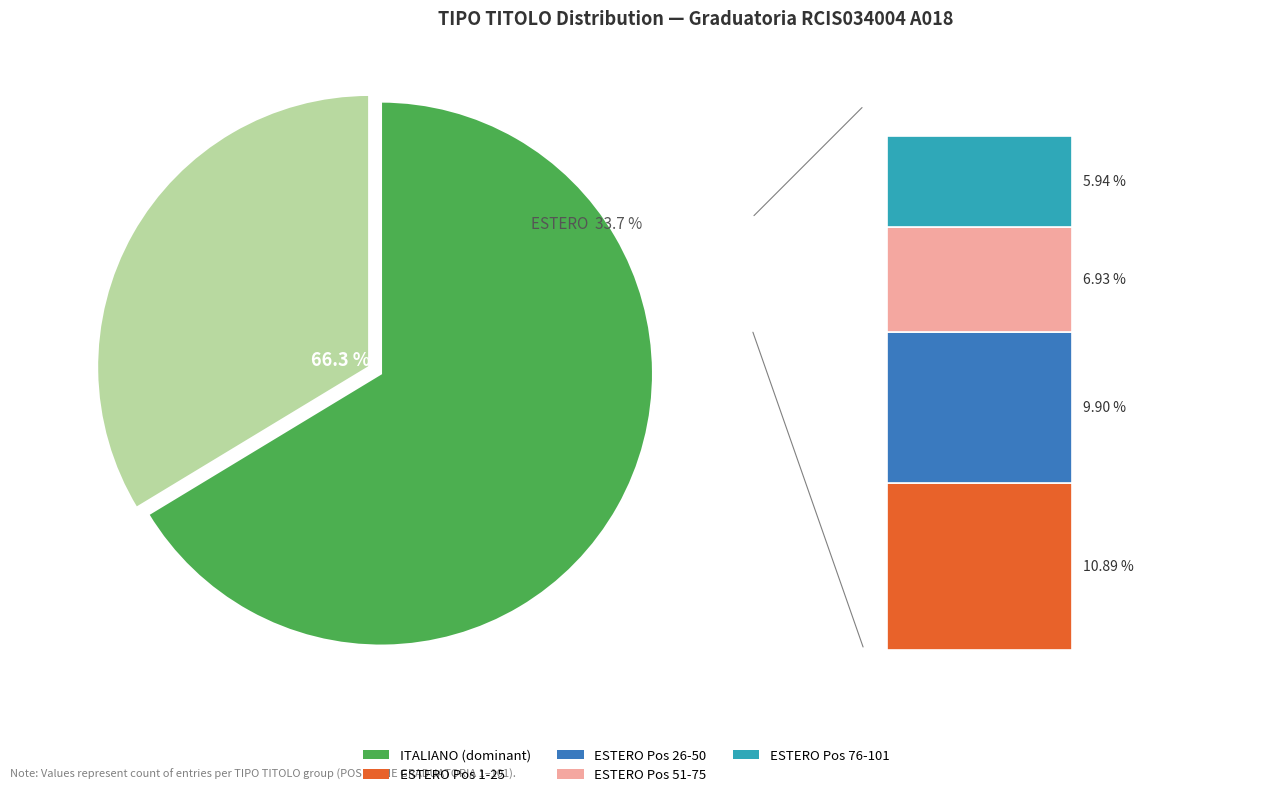

Which category accounts for the majority?

ITALIANO